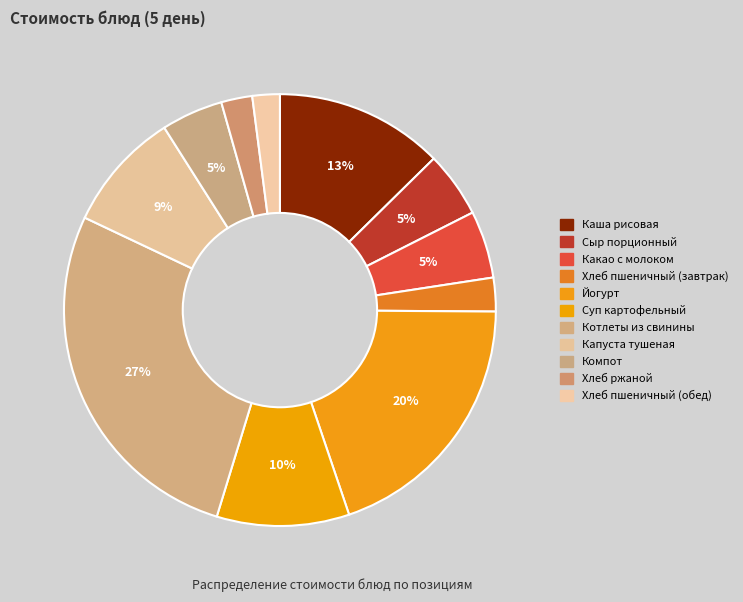

Count the number of slices in the pie.

11